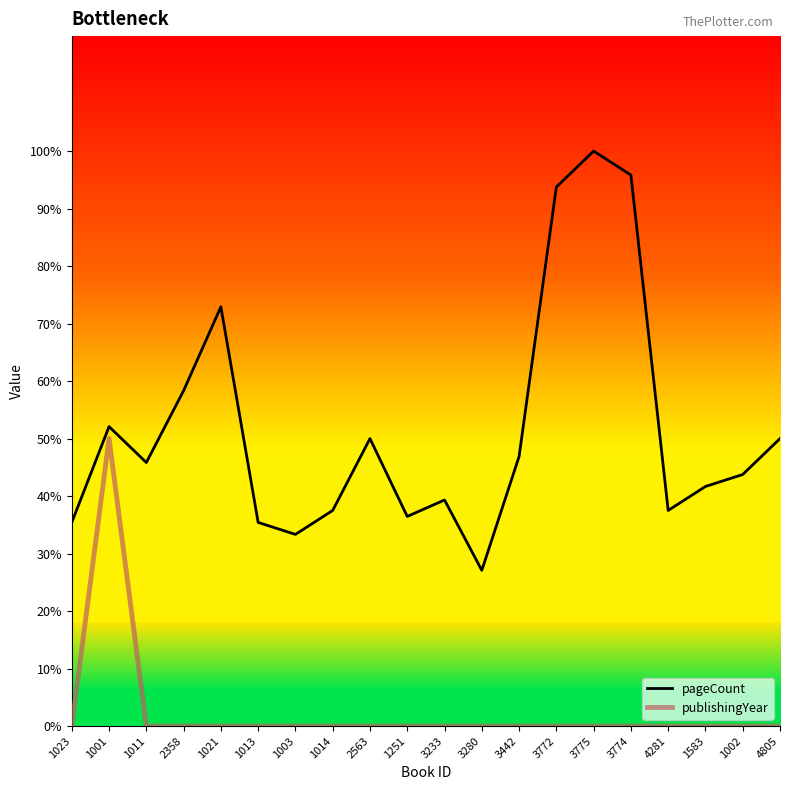

Is it true that pageCount equals 46.9 at 3442?

True